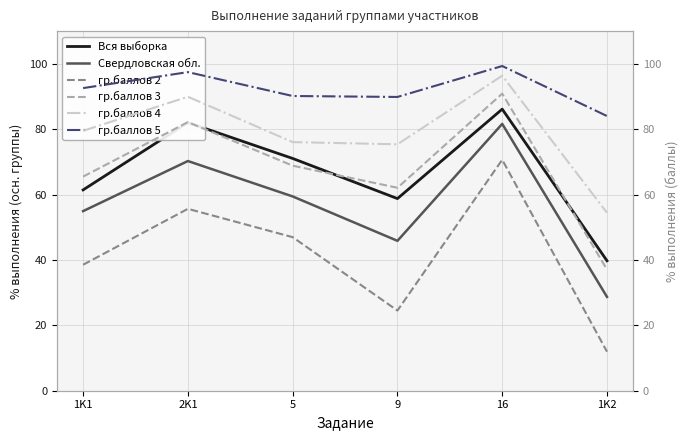

What is the label of the 6th point from the left?

1K2